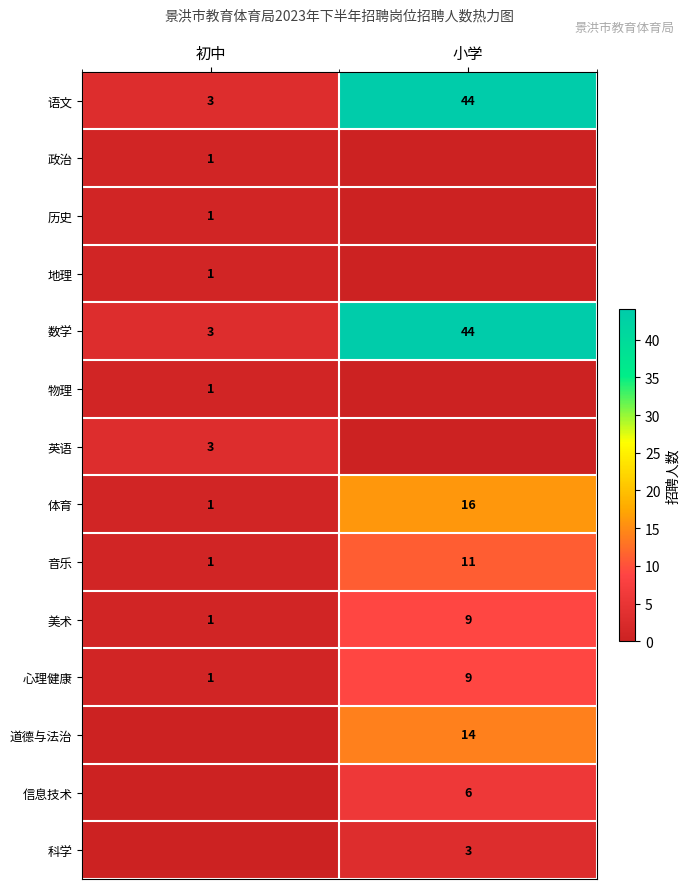

What is the sum of the 数学 values at 初中 and 小学?

47